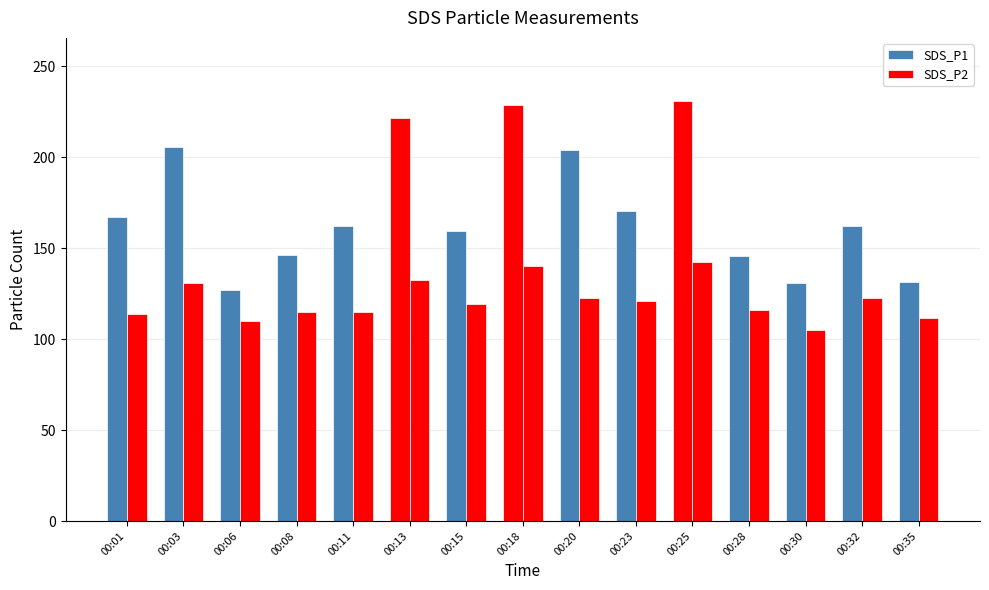

How many values in the SDS_P2 series exceed 119?

8